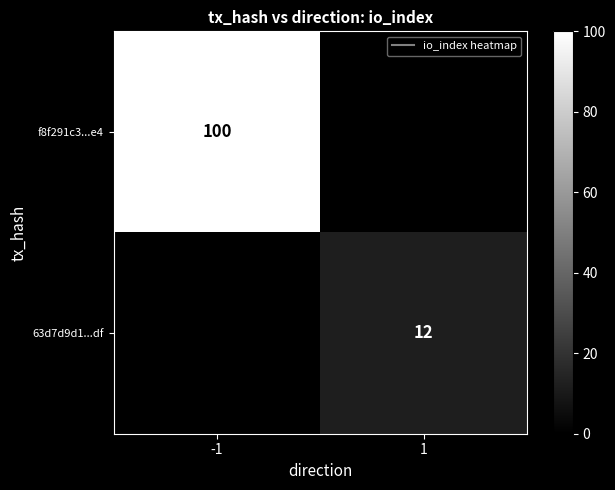

True or false: 63d7d9d1...df has a value of 12 at 1.

True